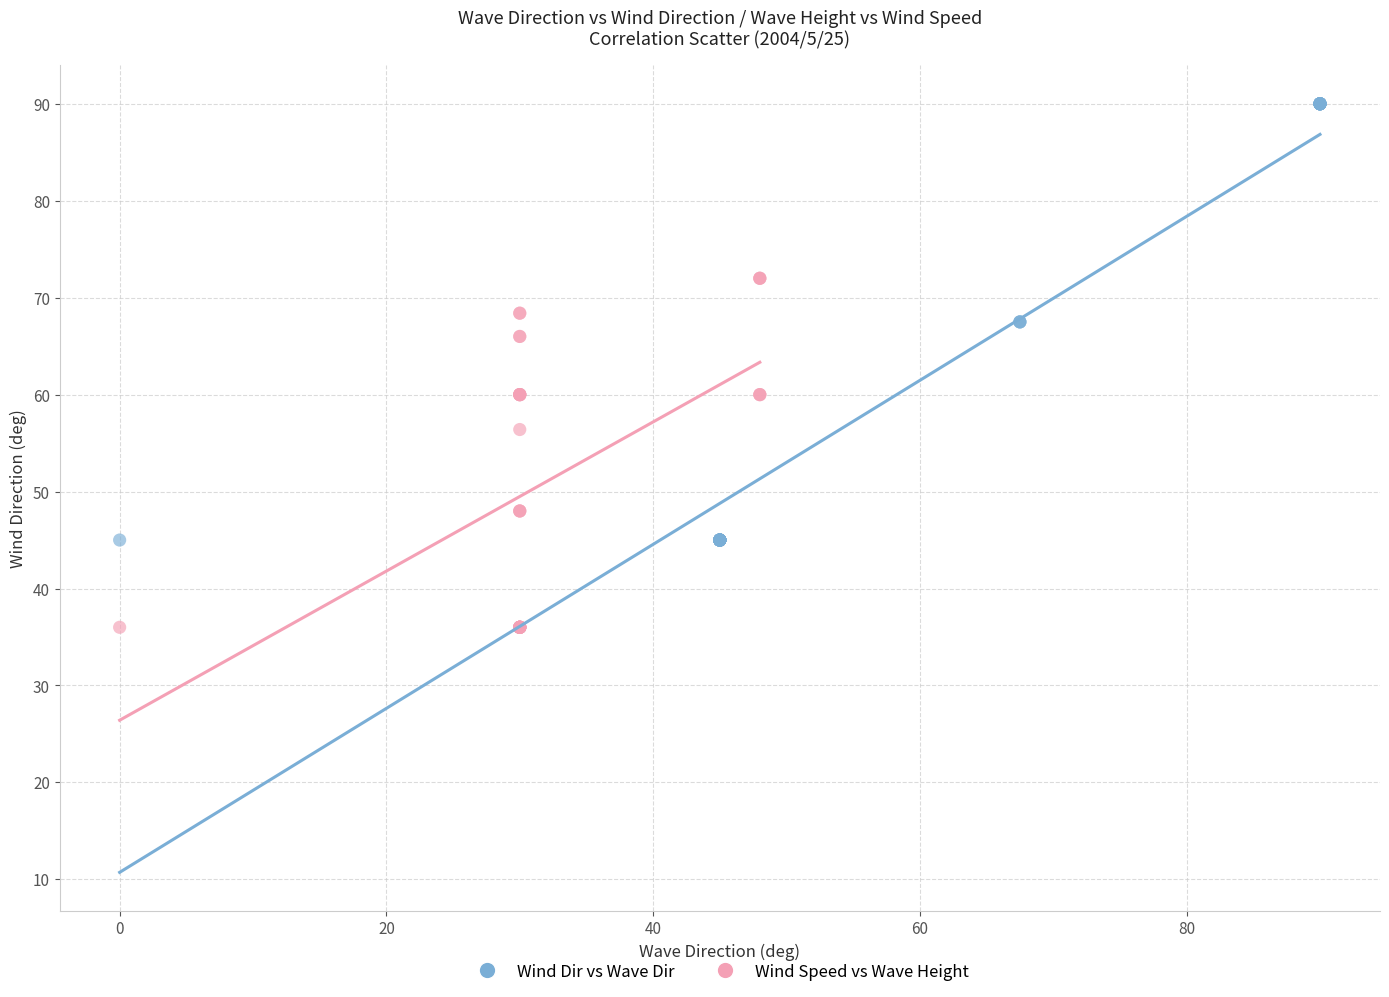

Which series has the widest spread of Y values?

Wind Dir vs Wave Dir